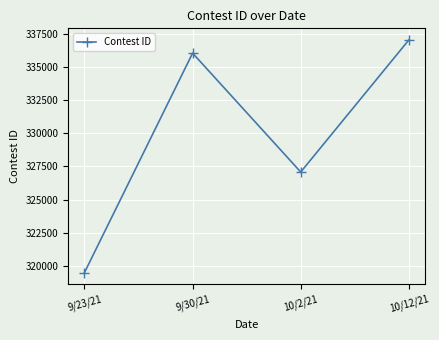

True or false: the data has more than 2 interior local peaks.

False